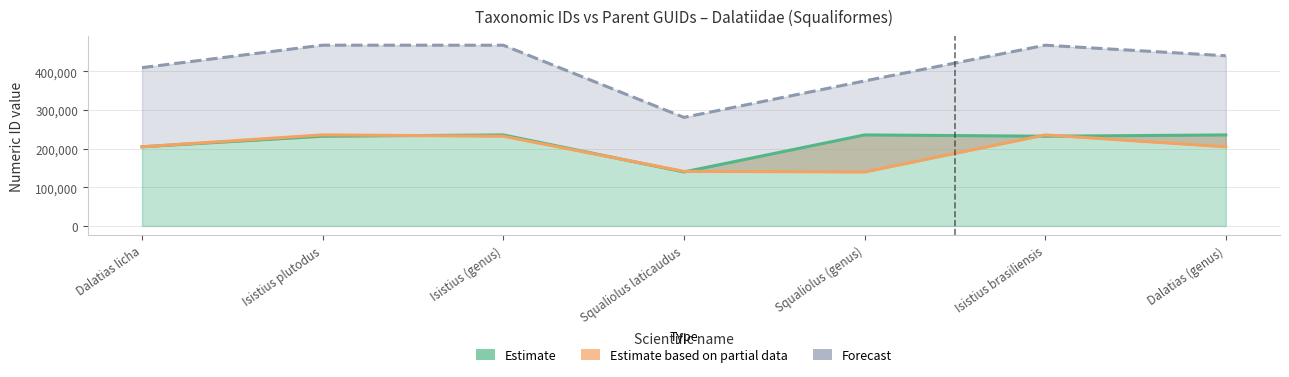

What is the difference between the maximum and minimum values in the Forecast series?

186861